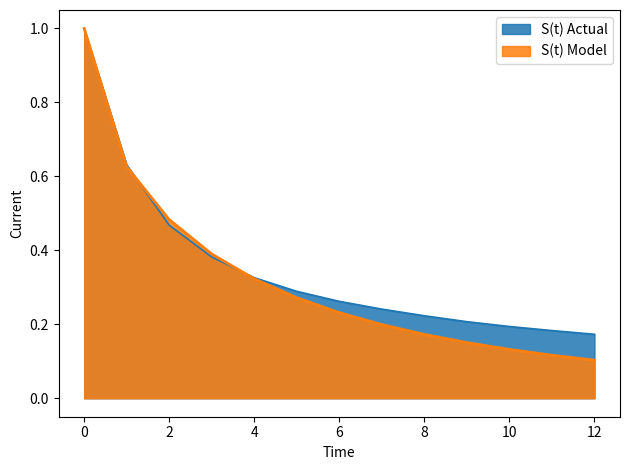

Does the chart display data point markers on the line(s)?

No